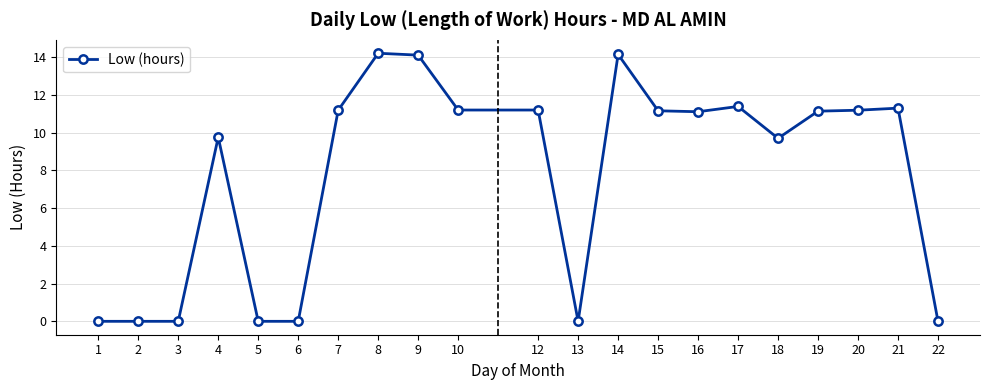

The value at 17 is 11.4. True or false?

True